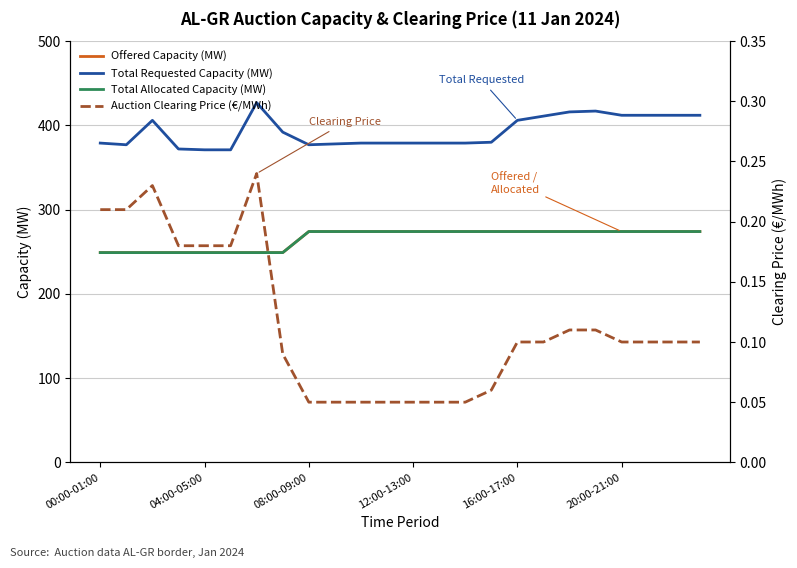

What is the difference between the highest and lowest values at 21?

411.9